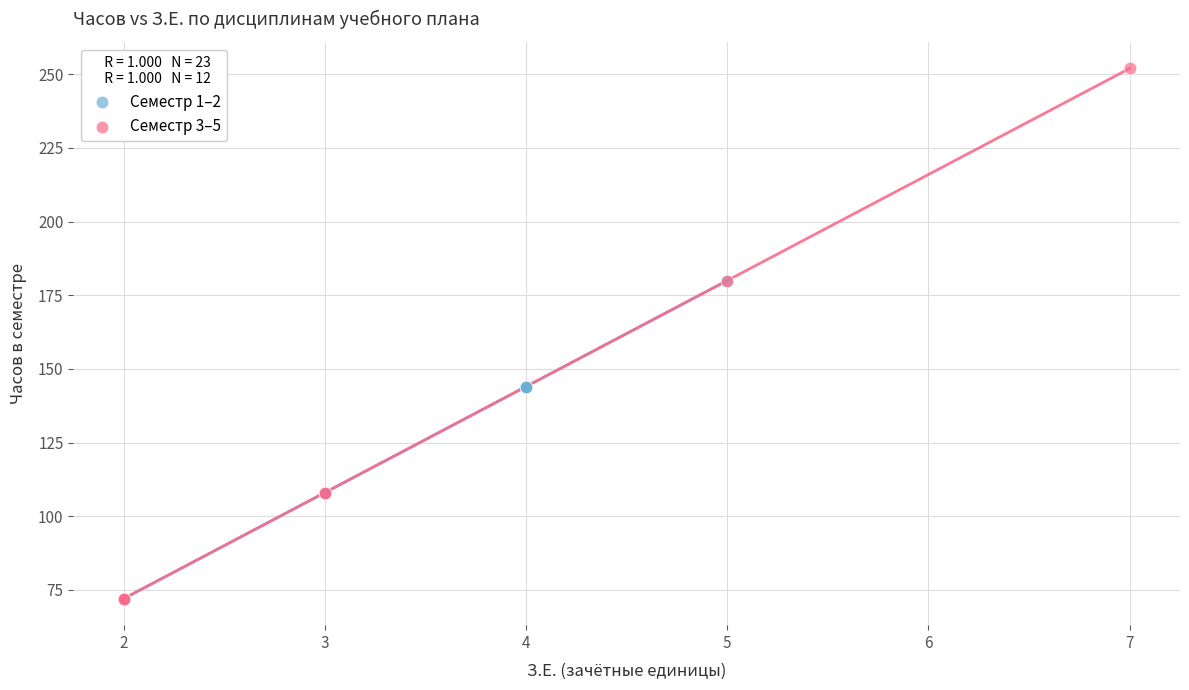

Which series reaches the maximum Y coordinate?

Семестр 3–5